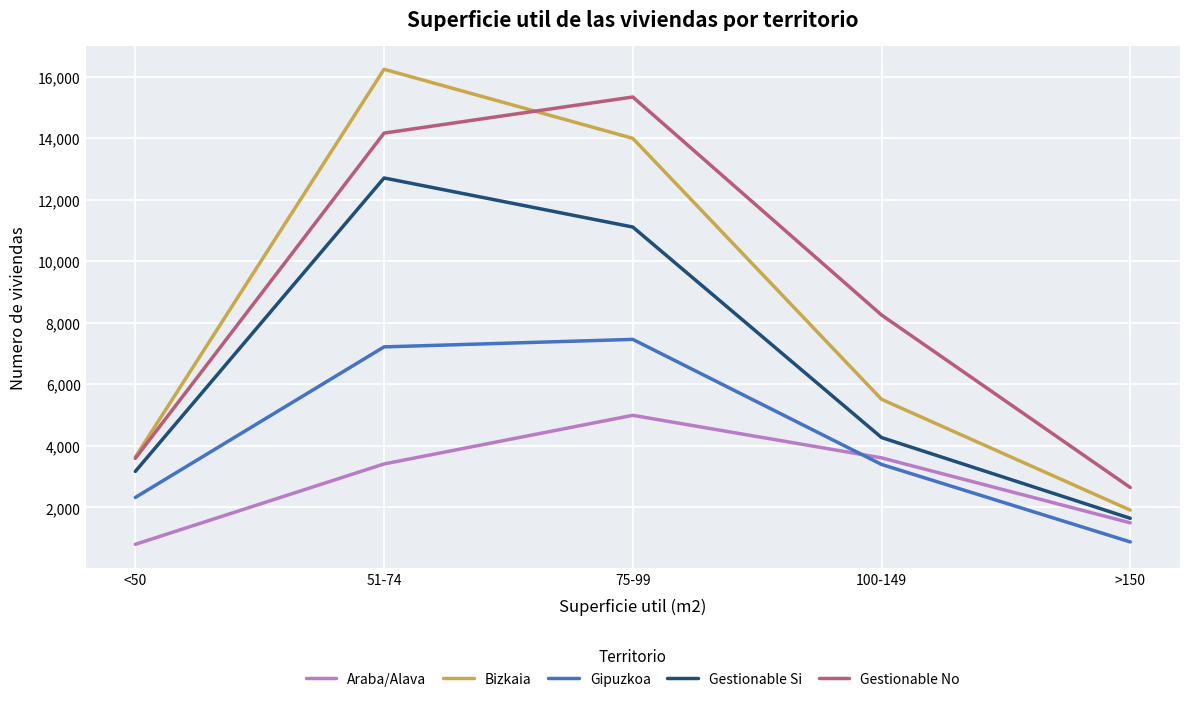

What are all the series names shown in the legend?

Araba/Alava, Bizkaia, Gipuzkoa, Gestionable Si, Gestionable No